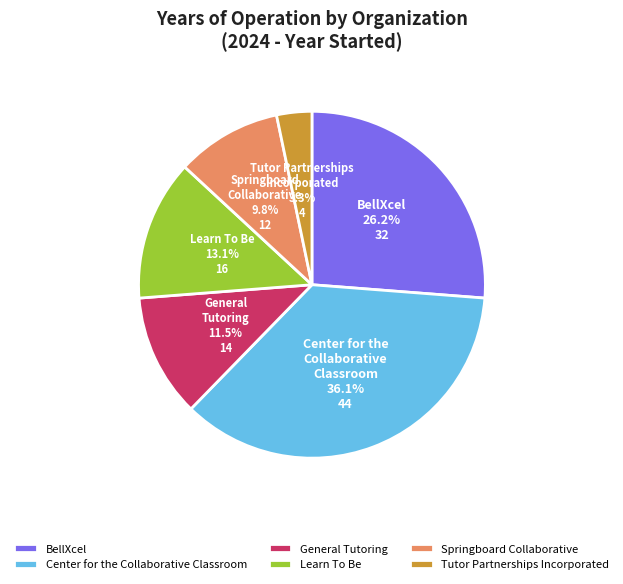

Does any single category account for the majority?

No